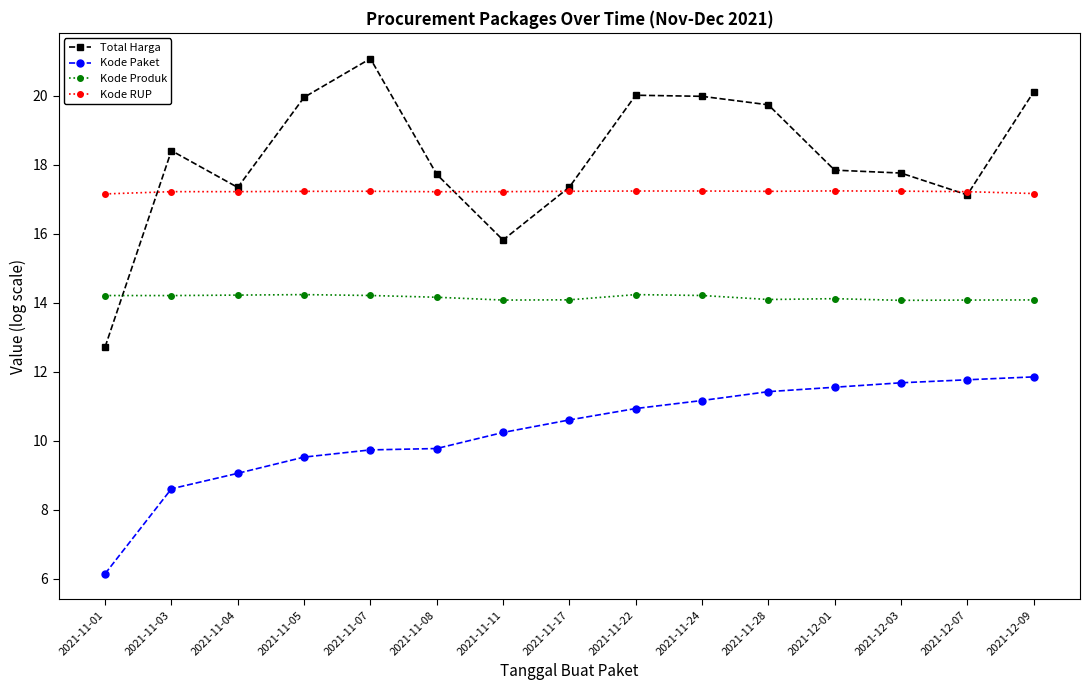

What is the average value of the Kode Produk series?

14.2